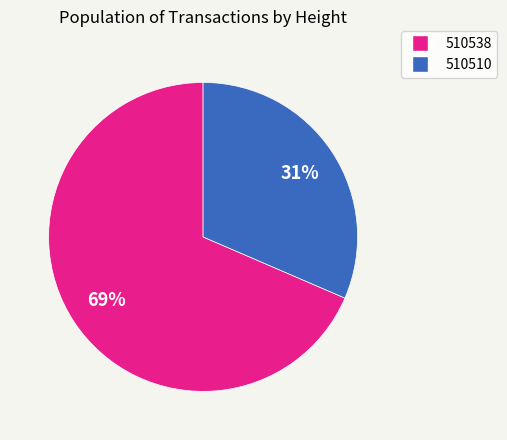

Do 510538 and 510510 together represent more than half of the pie?

Yes